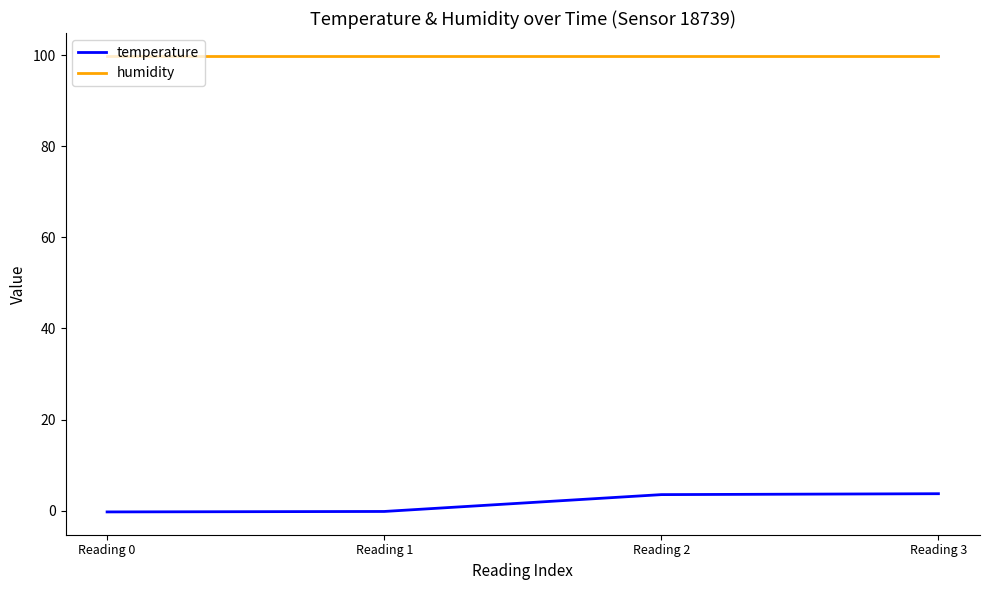

The value of temperature at Reading 0 is -0.3. True or false?

True